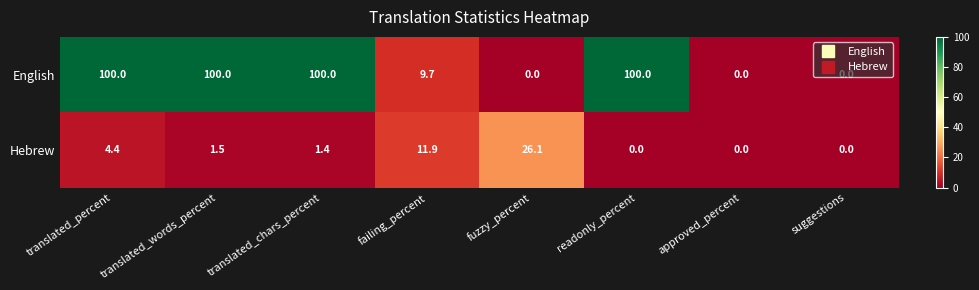

List the series in order of their overall mean, highest first.

English, Hebrew